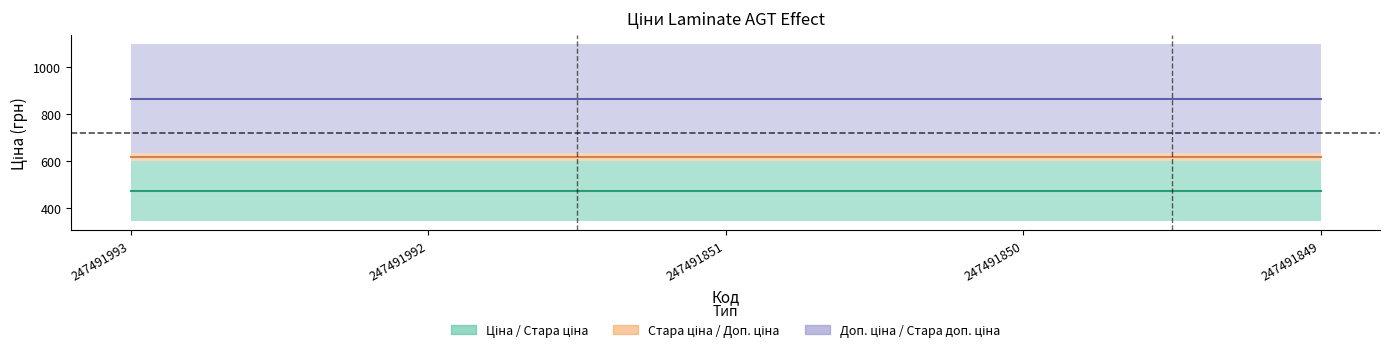

True or false: Доп. ціна and Стара ціна cross at least once.

False